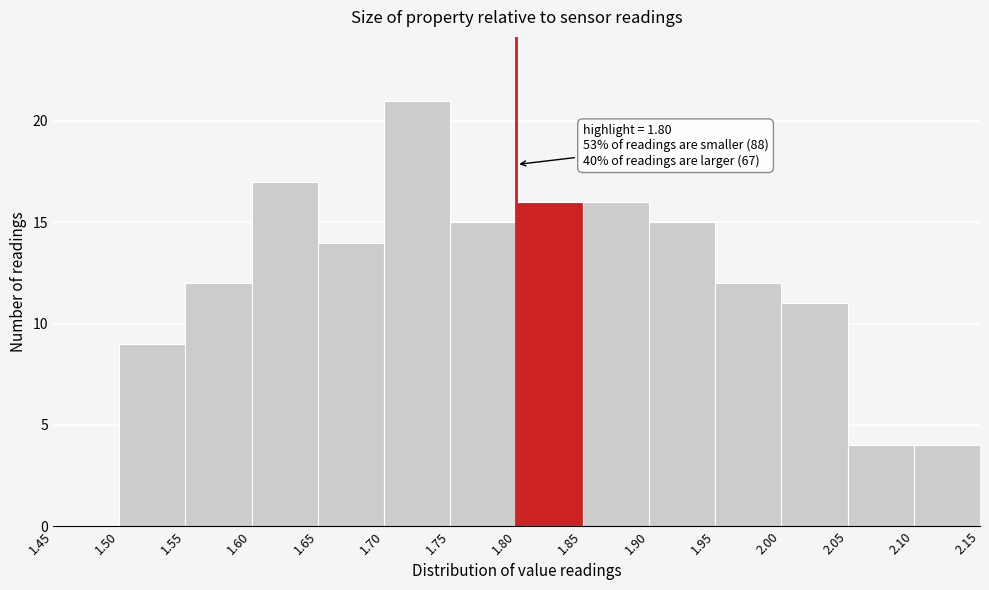

Over which range of the x-axis is the bar tallest?

1.70 to 1.75